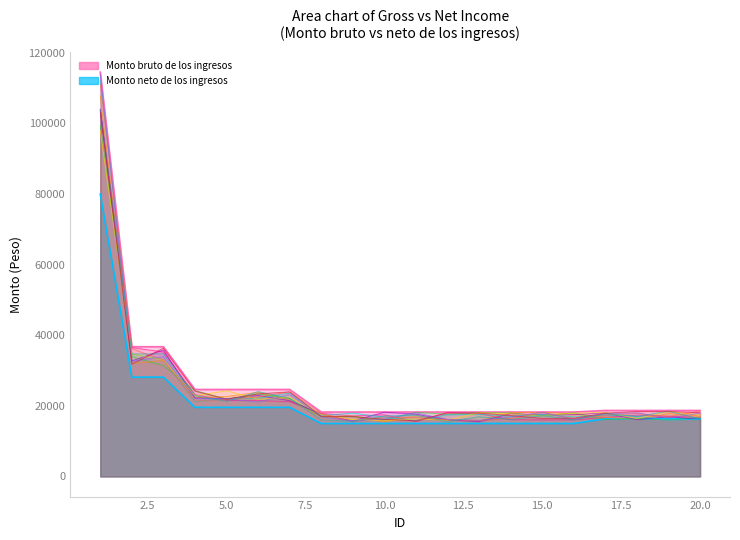

Which series has the largest range (max minus min)?

Monto bruto de los ingresos